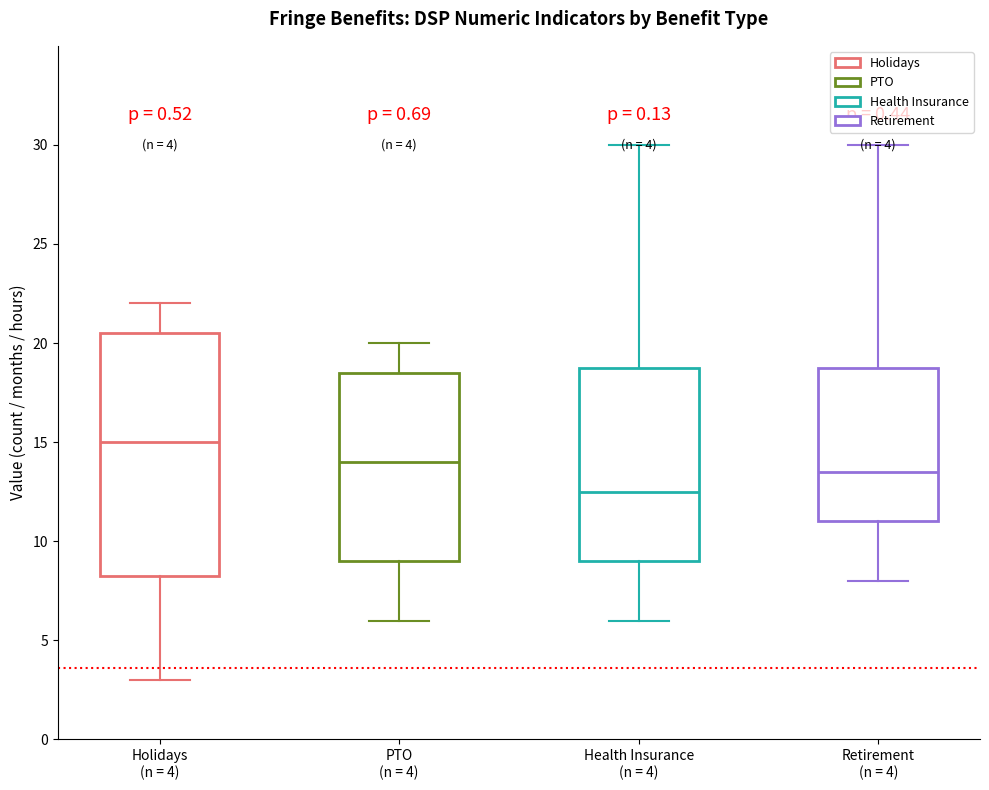

Which box has the highest median line?

Holidays (n = 4)